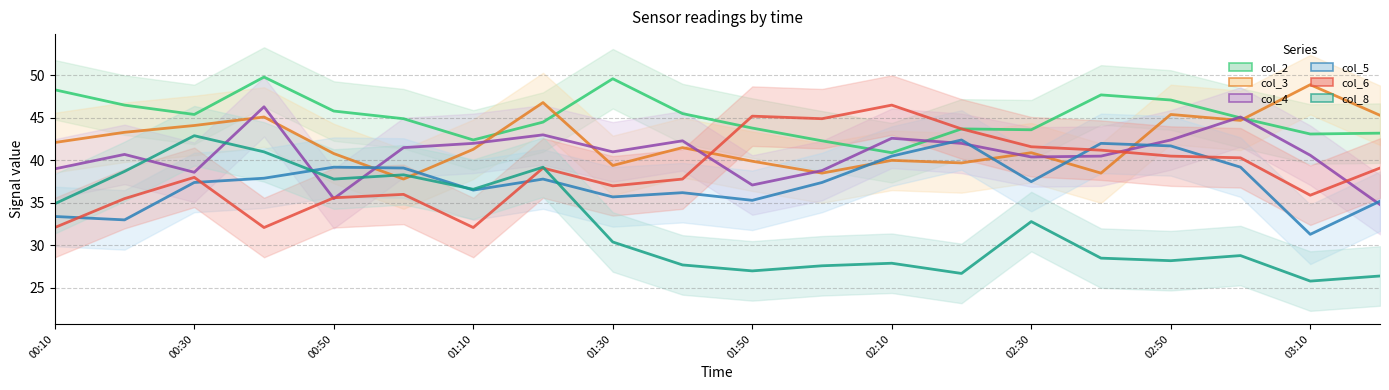

The col_5 series shows 51.8 at 01:30. True or false?

False